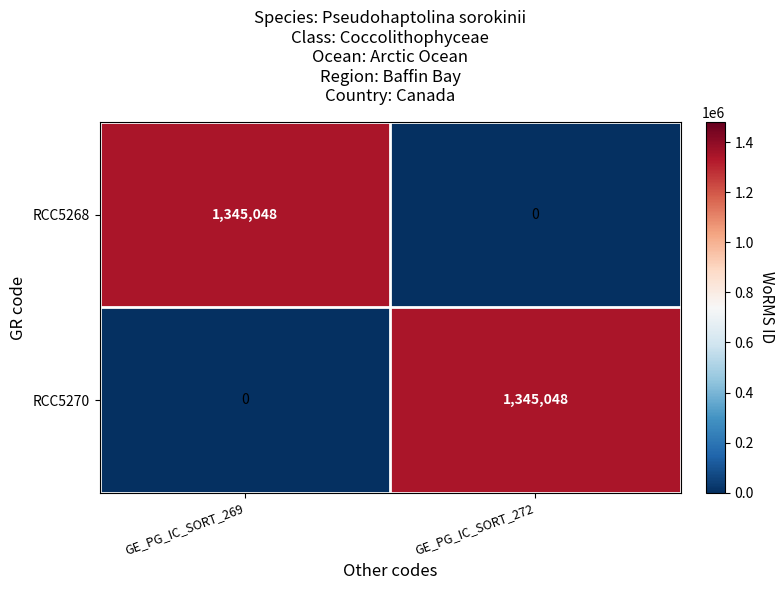

What is the maximum value shown in the chart?

1345048